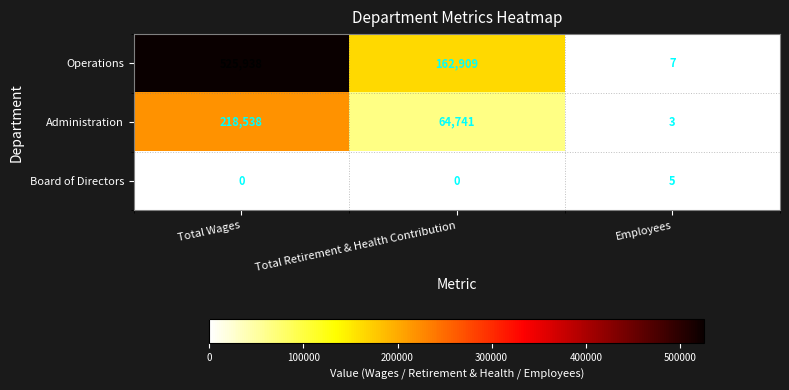

What is the difference between the maximum and minimum values in the Administration series?

218535